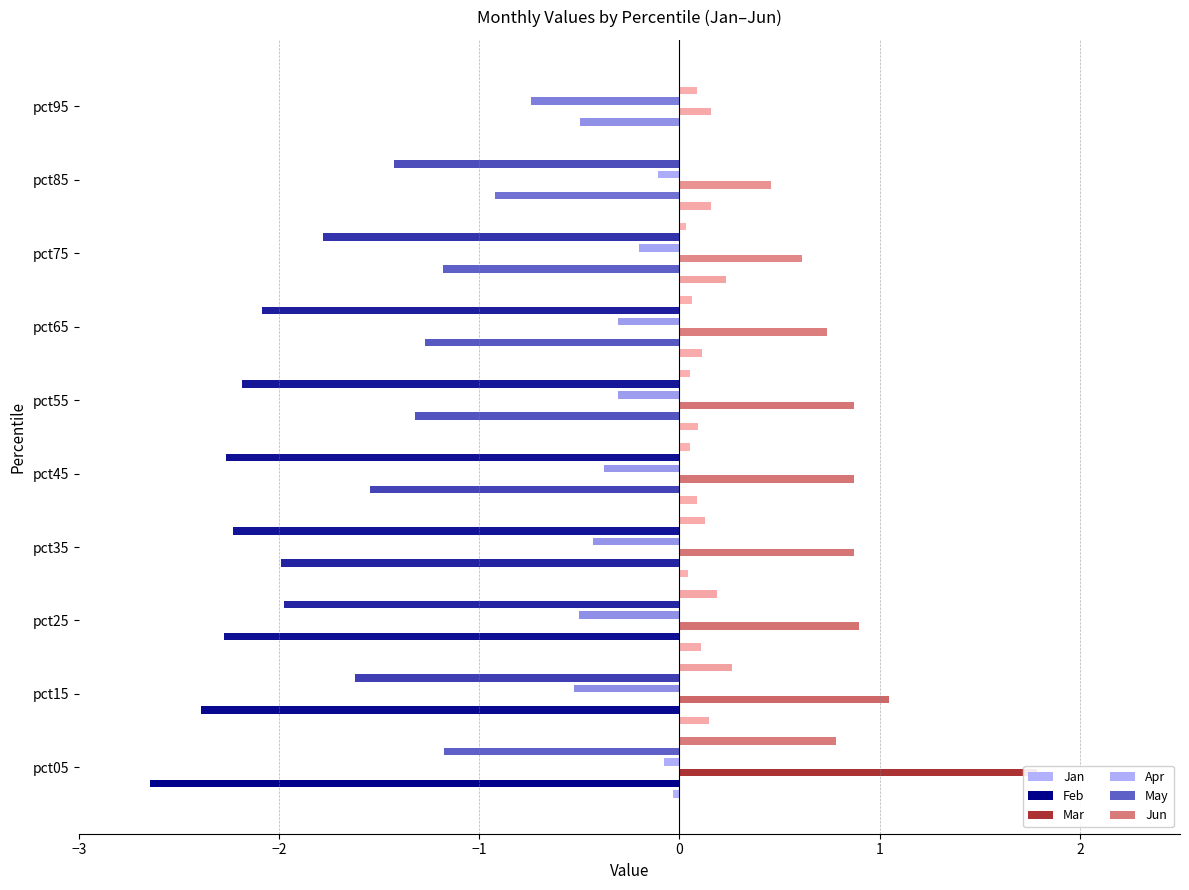

How many bars are there in total?

60